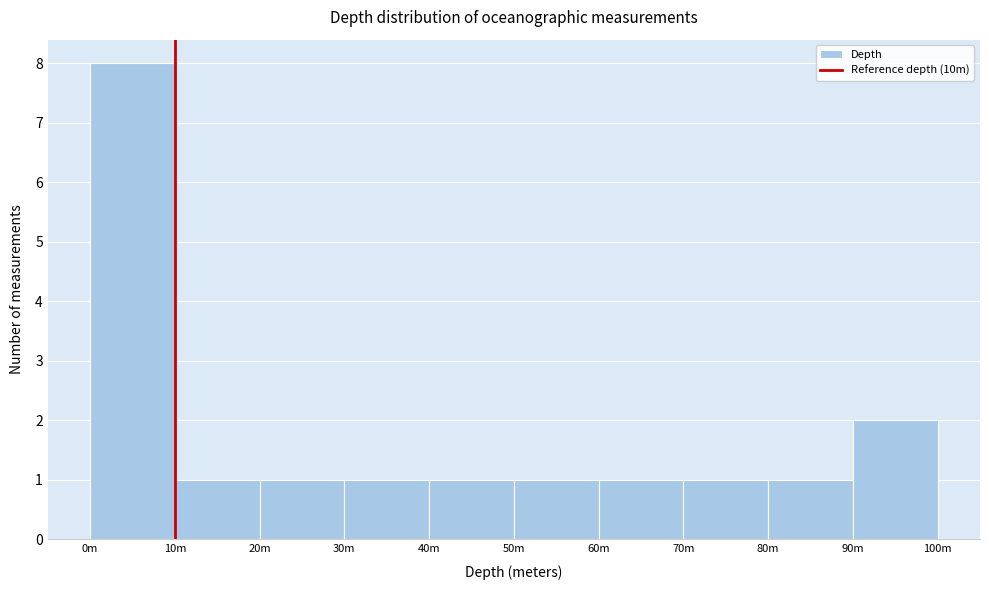

Reading left to right, list all the values displayed in this chart.

0m=8	10m=1	20m=1	30m=1	40m=1	50m=1	60m=1	70m=1	80m=1	90m=2